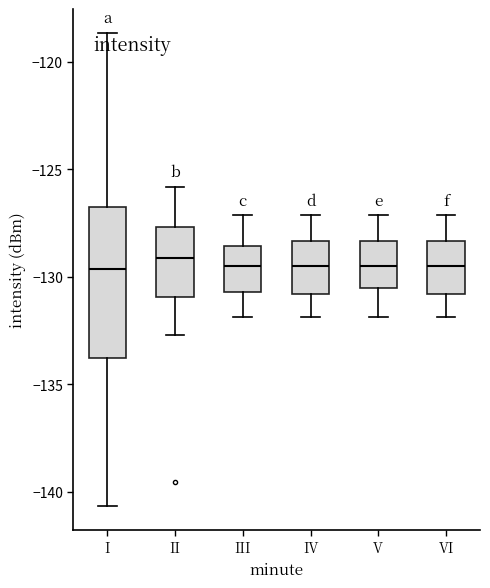

Reading left to right, read every box against the y-axis: the position of its median line, the range the box covers, and the ends of its whiskers. The values are not printed on the chart, so give them approximately, as read against the axis.

I: median -129.5, box -134.0 to -126.5, whiskers -140.5 to -118.5
II: median -129.0, box -131.0 to -127.5, whiskers -132.5 to -126.0
III: median -129.5, box -130.5 to -128.5, whiskers -132.0 to -127.0
IV: median -129.5, box -131.0 to -128.5, whiskers -132.0 to -127.0
V: median -129.5, box -130.5 to -128.5, whiskers -132.0 to -127.0
VI: median -129.5, box -131.0 to -128.5, whiskers -132.0 to -127.0